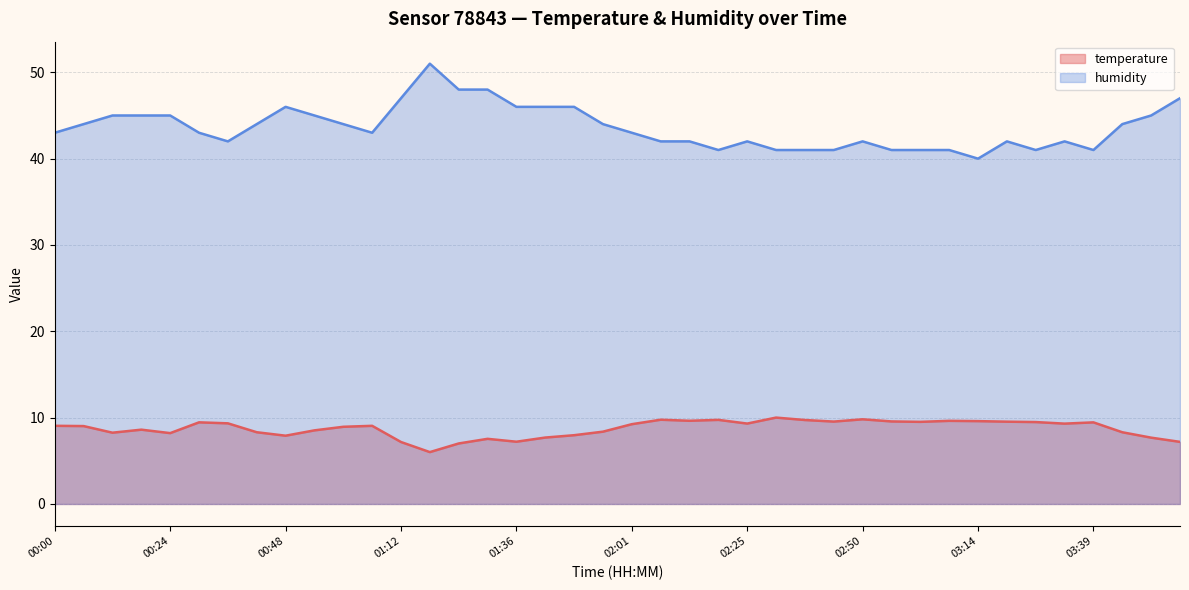

What is the difference between the maximum and second lowest values in the temperature series?

3.0